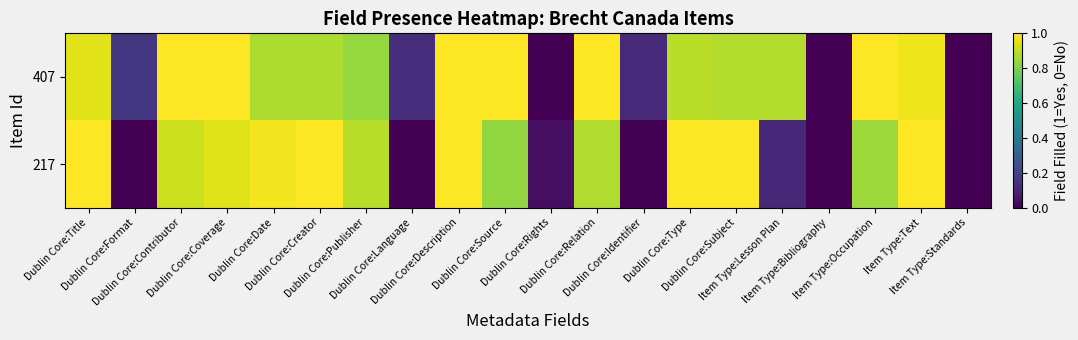

Reading left to right, extract all data points from this chart.

407: Dublin Core:Title=1.0	Dublin Core:Format=0.2	Dublin Core:Contributor=1.0	Dublin Core:Coverage=1.0	Dublin Core:Date=0.9	Dublin Core:Creator=0.9	Dublin Core:Publisher=0.8	Dublin Core:Language=0.1	Dublin Core:Description=1.0	Dublin Core:Source=1.0	Dublin Core:Rights=0.0	Dublin Core:Relation=1.0	Dublin Core:Identifier=0.1	Dublin Core:Type=0.9	Dublin Core:Subject=0.9	Item Type:Lesson Plan=0.9	Item Type:Bibliography=0.0	Item Type:Occupation=1.0	Item Type:Text=1.0	Item Type:Standards=0.0
217: Dublin Core:Title=1.0	Dublin Core:Format=0.0	Dublin Core:Contributor=0.9	Dublin Core:Coverage=1.0	Dublin Core:Date=1.0	Dublin Core:Creator=1.0	Dublin Core:Publisher=0.9	Dublin Core:Language=0.0	Dublin Core:Description=1.0	Dublin Core:Source=0.8	Dublin Core:Rights=0.0	Dublin Core:Relation=0.9	Dublin Core:Identifier=0.0	Dublin Core:Type=1.0	Dublin Core:Subject=1.0	Item Type:Lesson Plan=0.1	Item Type:Bibliography=0.0	Item Type:Occupation=0.9	Item Type:Text=1.0	Item Type:Standards=0.0